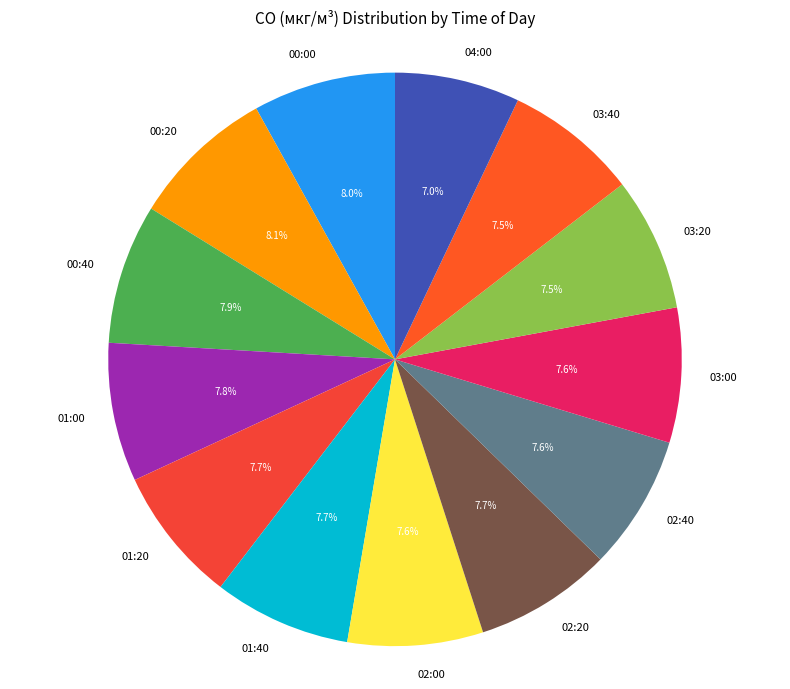

To the nearest percent, what portion does 00:40 represent?

8%